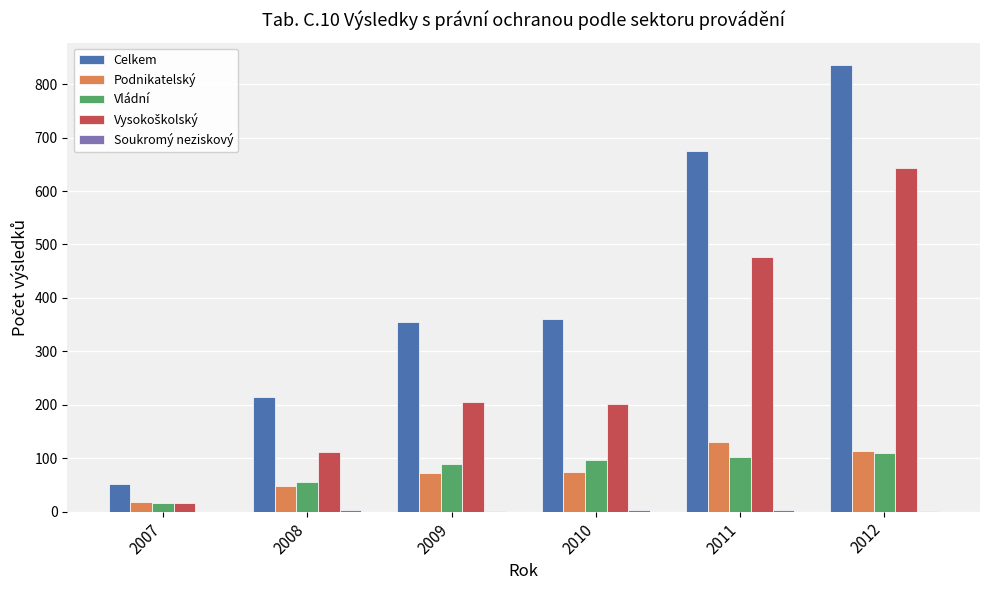

Is it true that Vládní equals 145 at 2010?

False